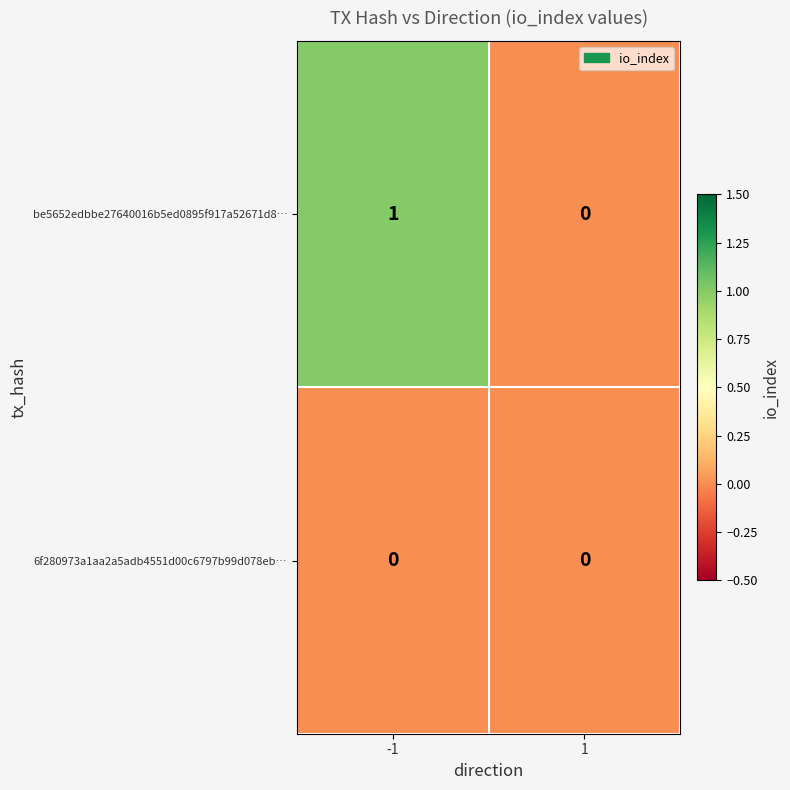

Is it true that be5652edbbe27640016b5ed0895f917a52671d8… equals 0 at -1?

False